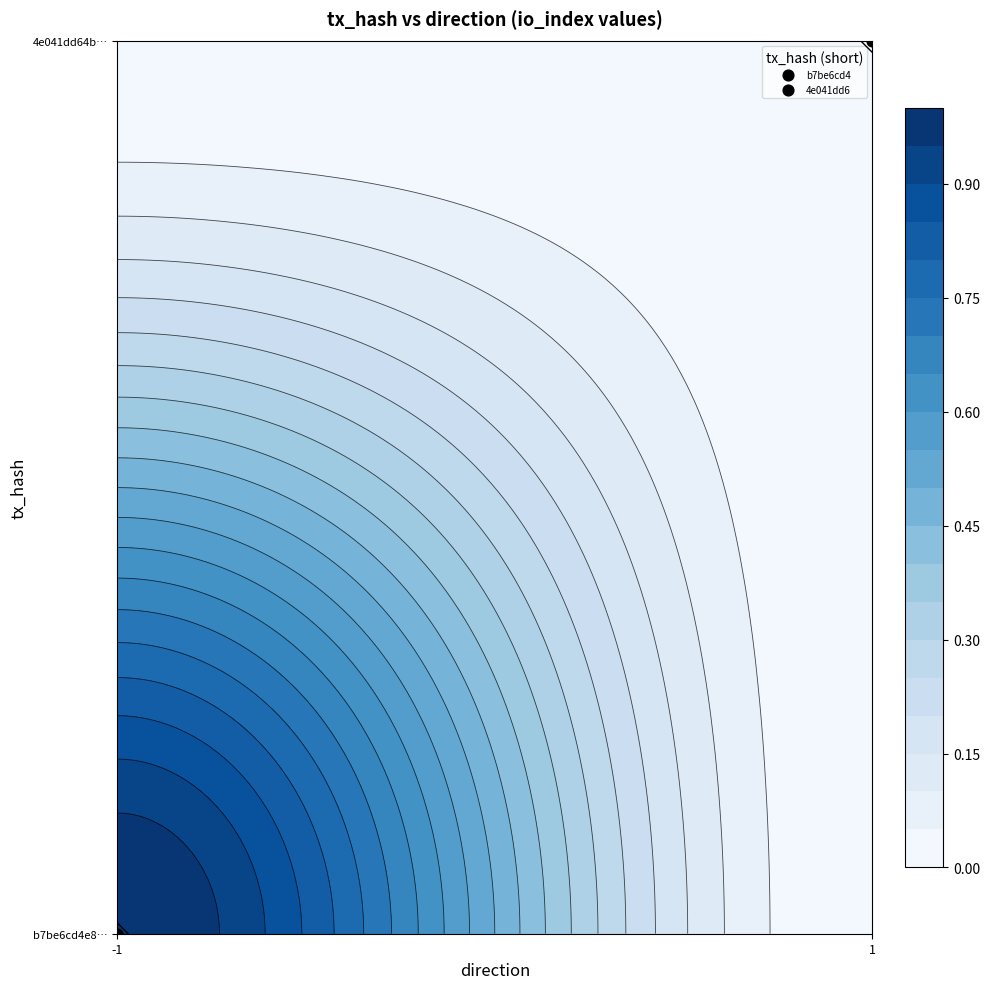

Which series has the largest total across all categories?

4e041dd64b4af37c8332b9217067fa3fa982d30